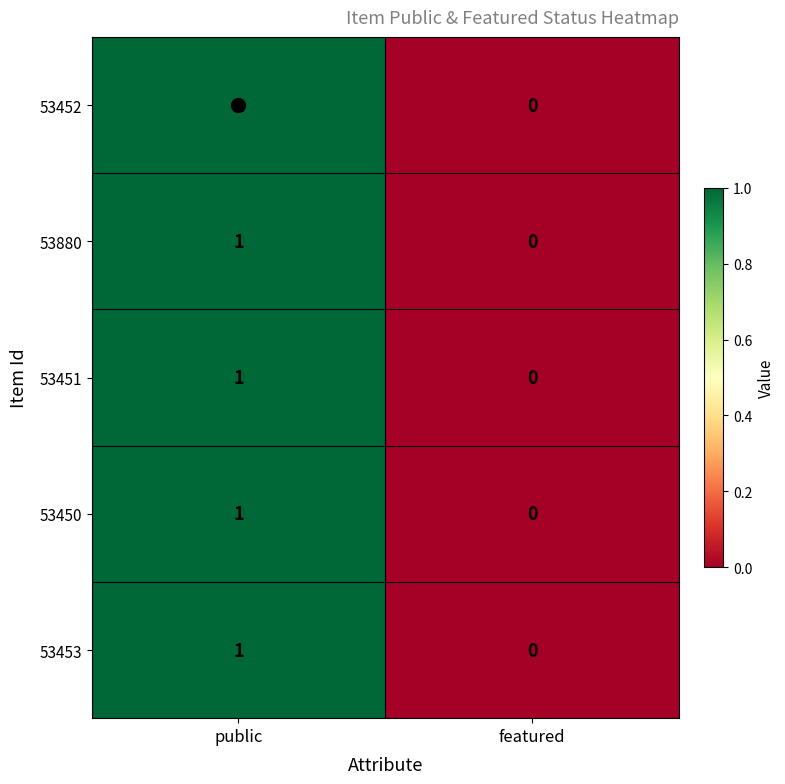

Is the value of 53453 at featured greater than the value of 53452 at public?

No